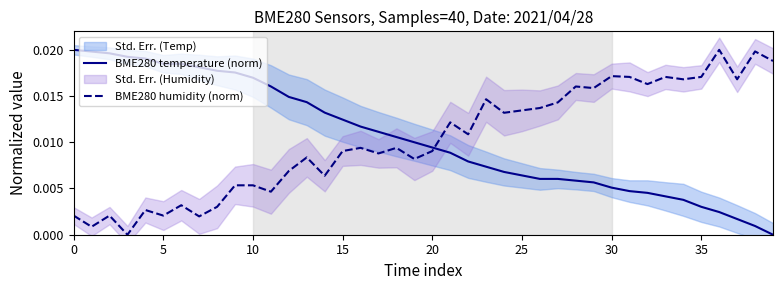

True or false: BME280 humidity (norm) has more than 1 interior local peaks.

True